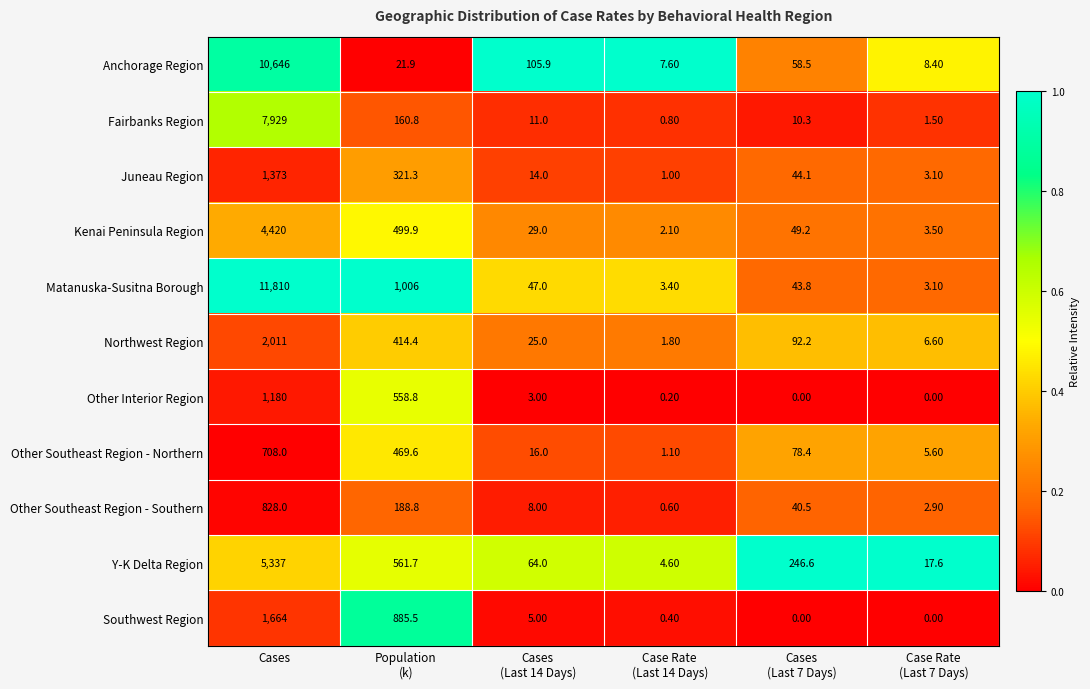

Where does the Matanuska-Susitna Borough series first go above 47?

Cases